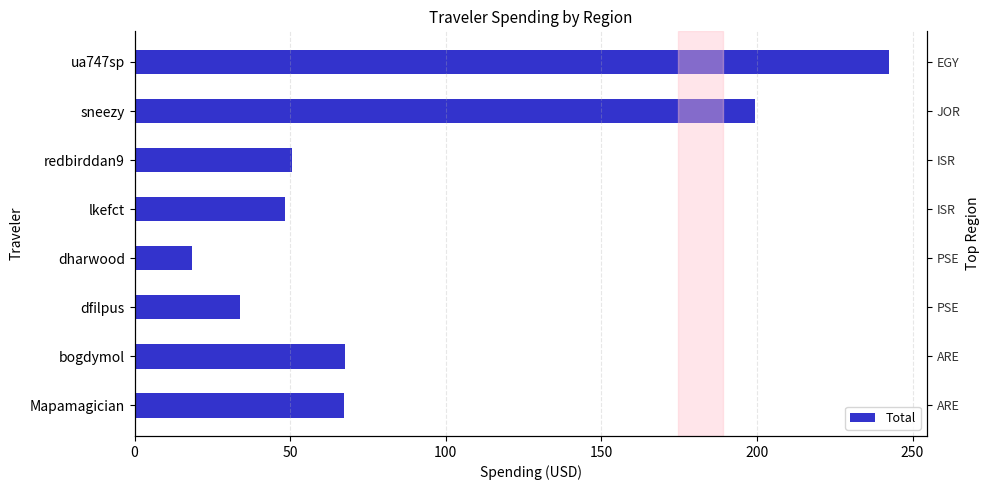

Reading left to right, extract all data points from this chart.

67.3	67.5	33.9	18.5	48.3	50.5	199.4	242.5